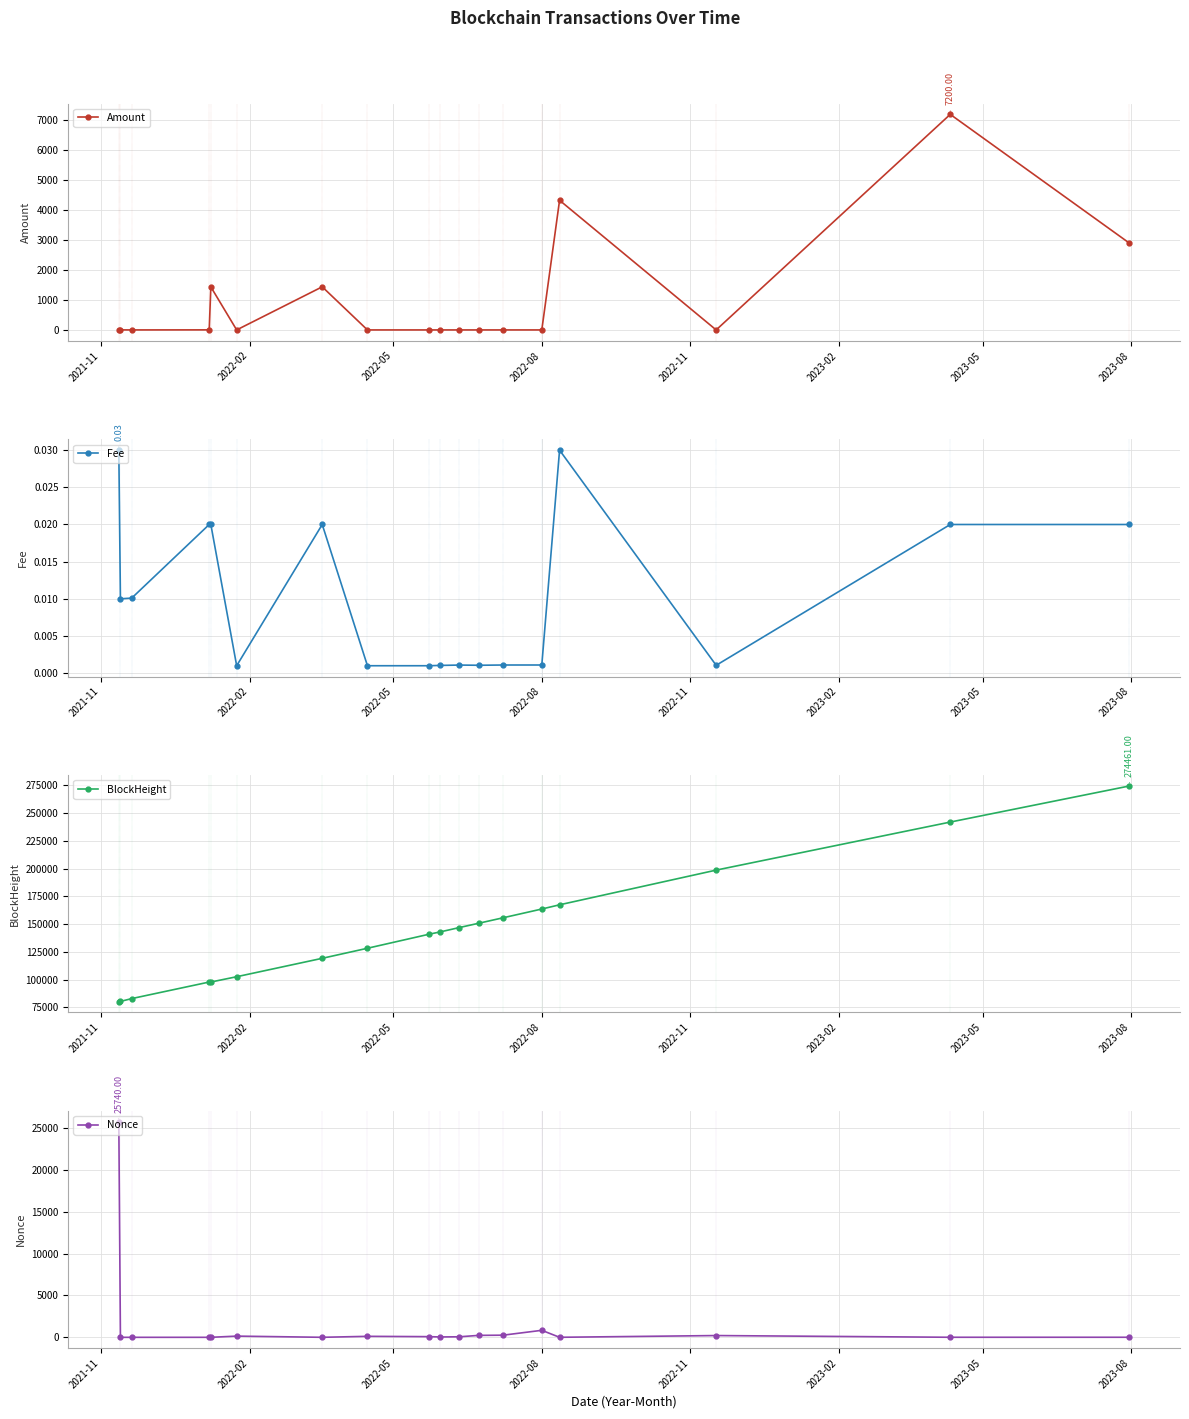

At which label does BlockHeight reach its minimum?

2021-11